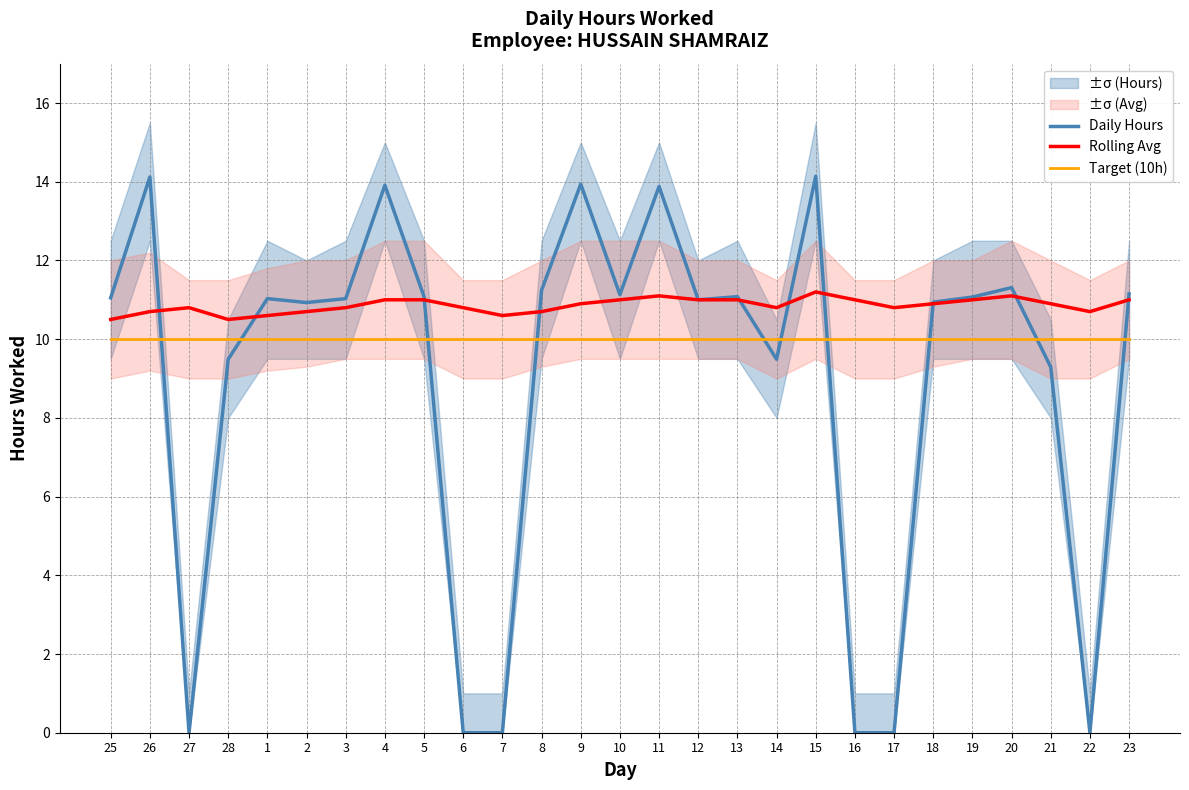

Does the chart display data point markers on the line(s)?

No